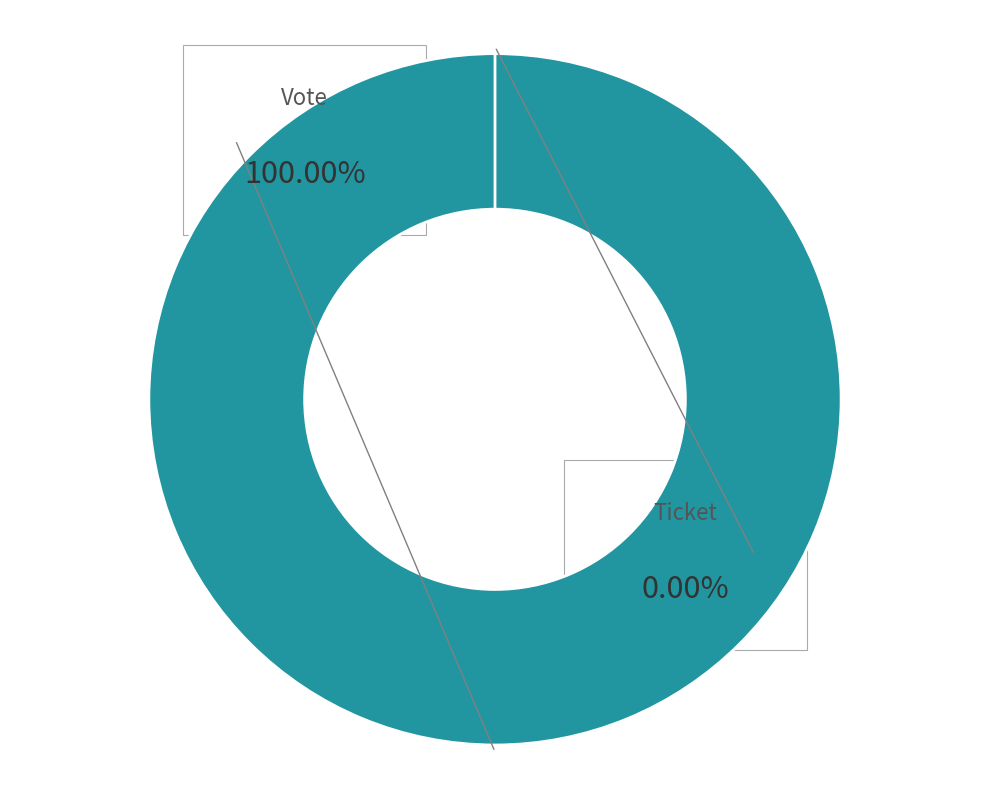

Count the number of slices in the pie.

2